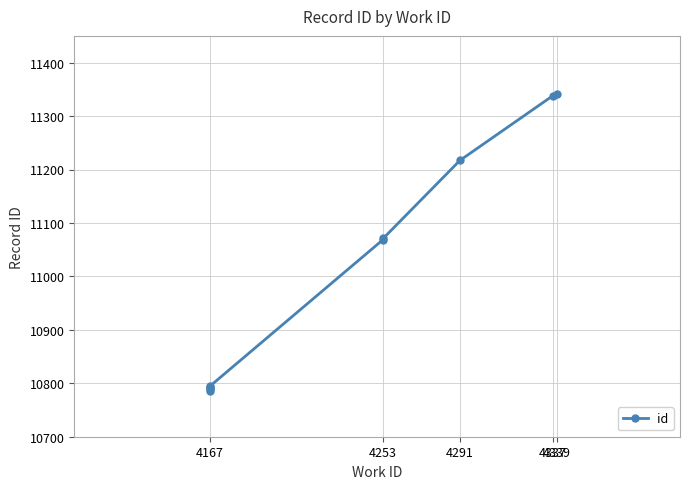

The value at 4167 is 4507. True or false?

False